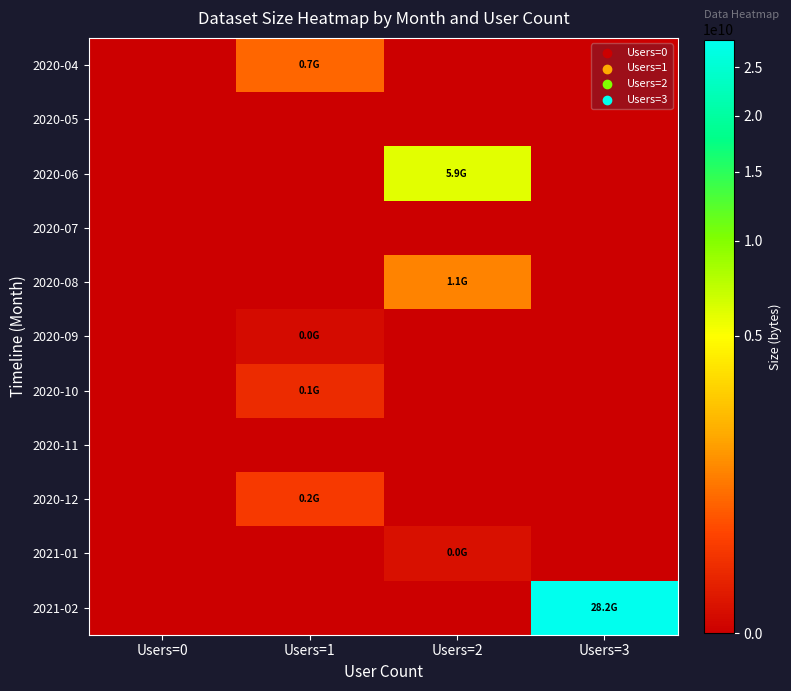

At which category is the sum across all series the highest?

Users=3